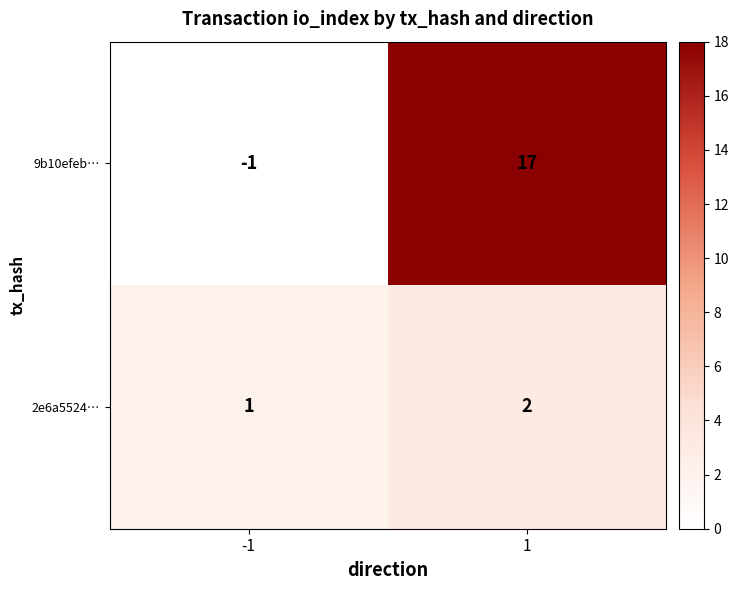

What is the greatest value displayed?

17